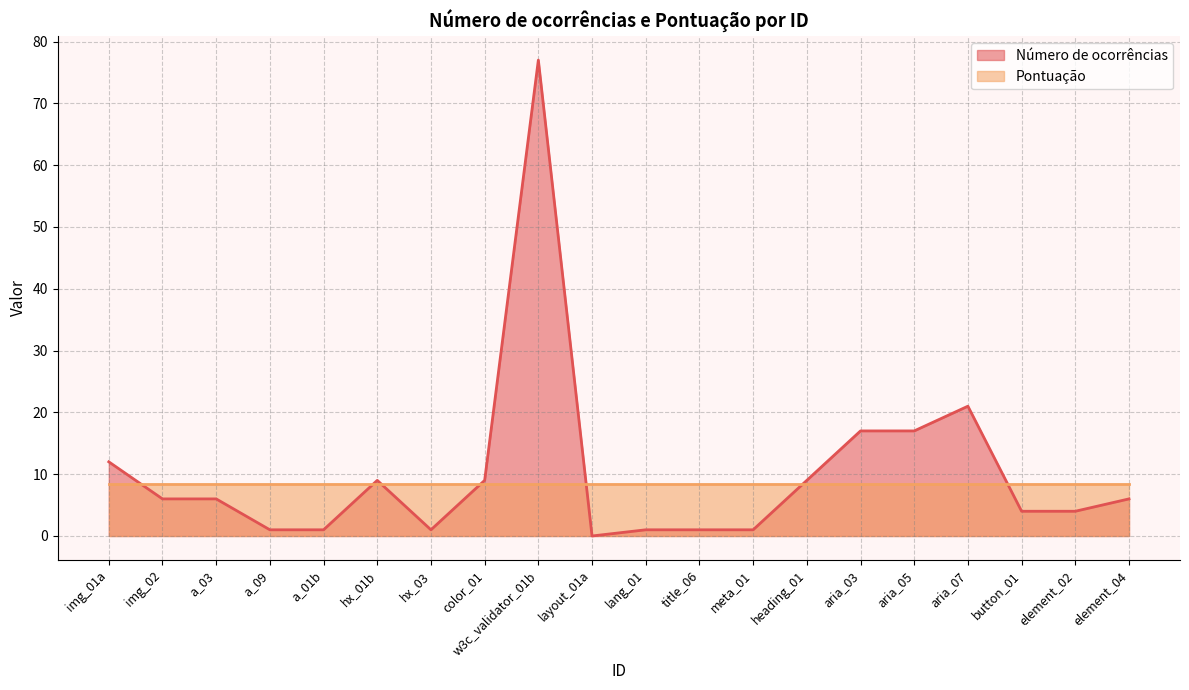

How many distinct data groups are displayed?

2